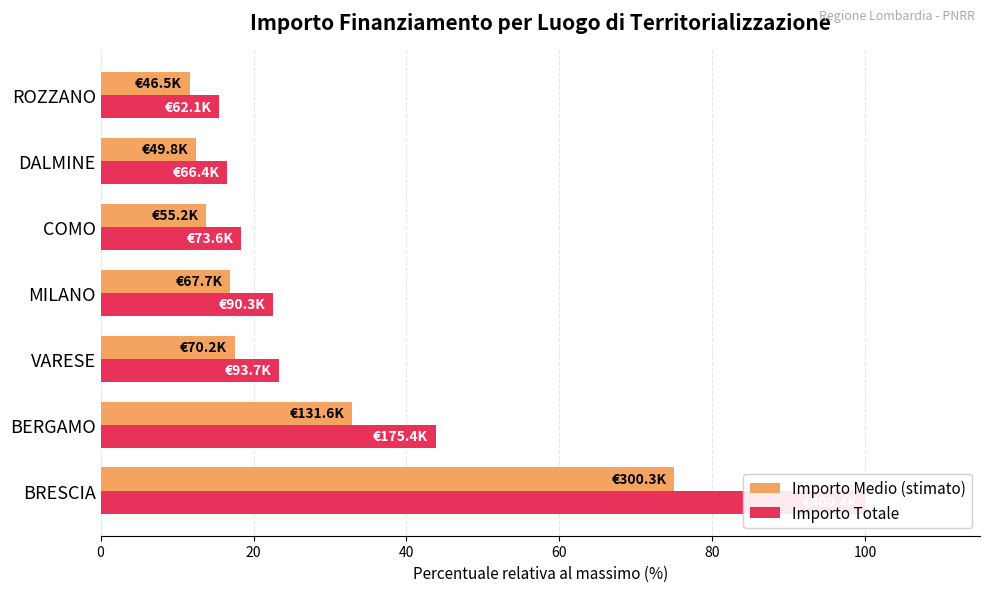

True or false: Importo Totale has a value of 18.4 at COMO.

True